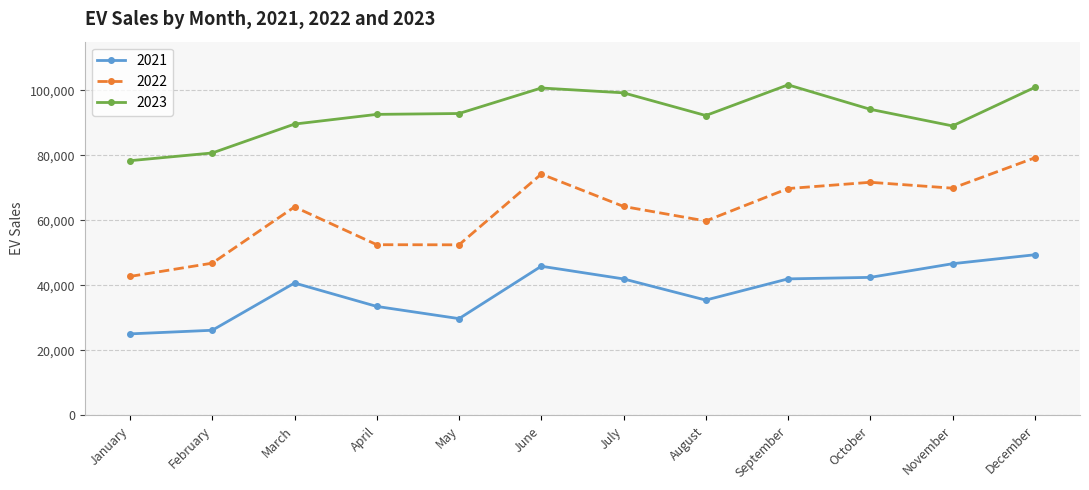

What is the difference between the 2022 values at January and February?

4079